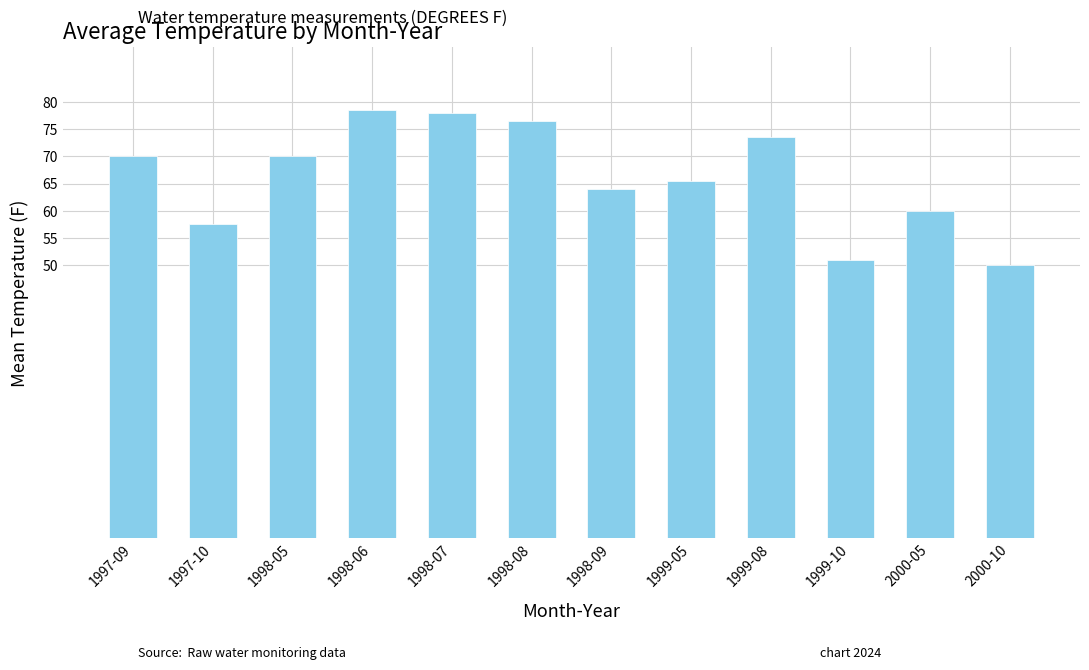

What is the ratio of the value at 1999-10 to the value at 1998-06?

0.6